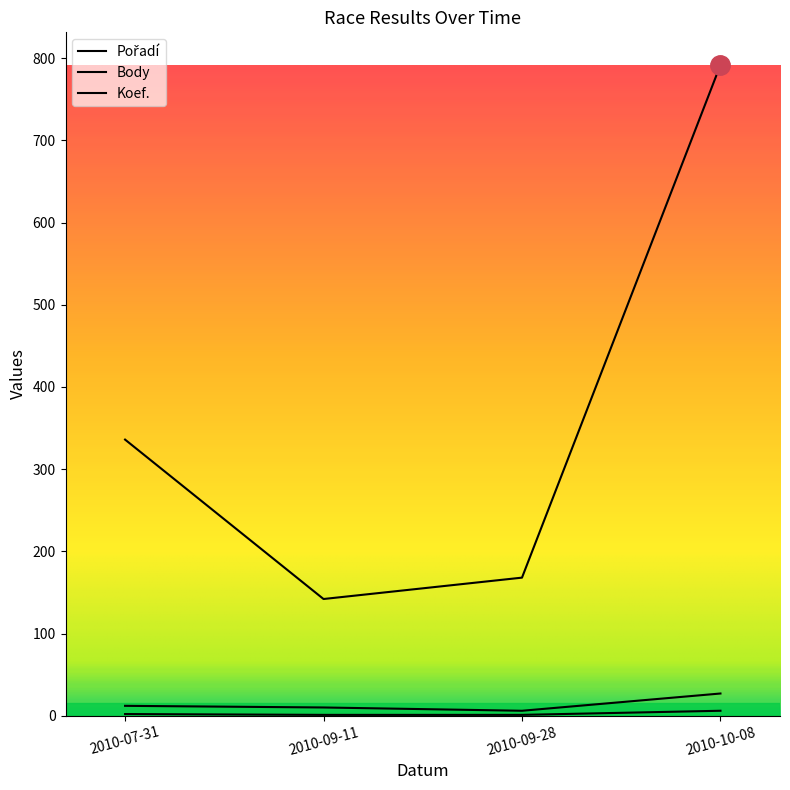

Is the value of Body at 2010-09-11 greater than the value of Koef. at 2010-09-11?

Yes